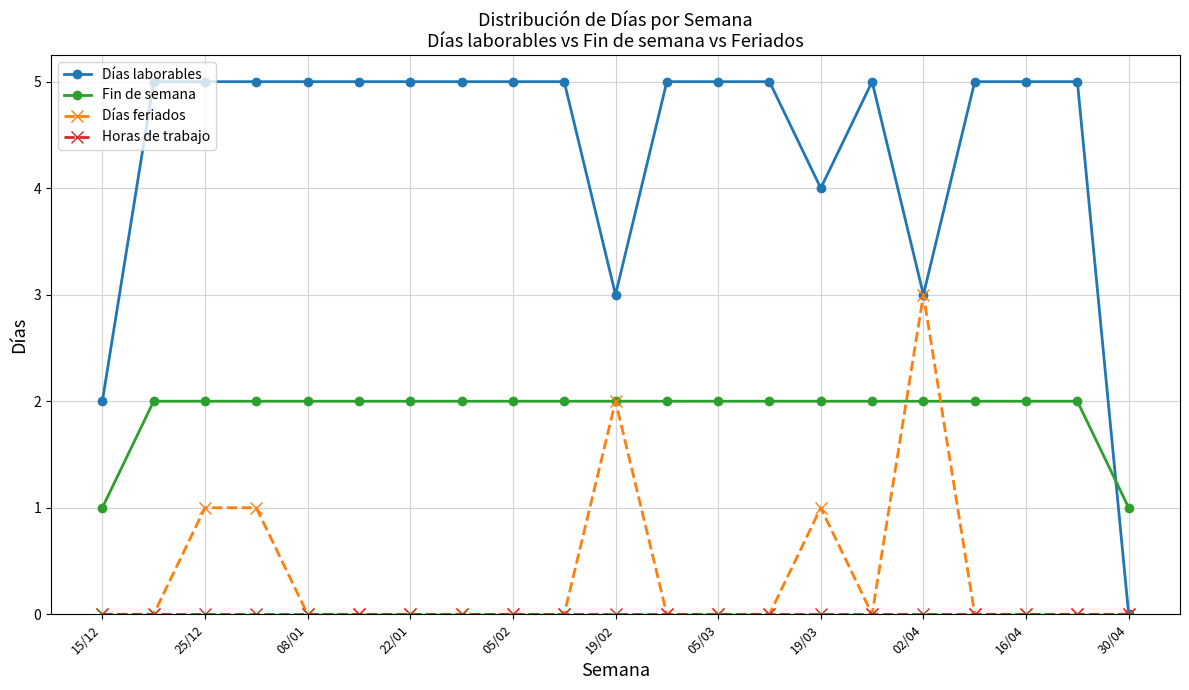

Which series has the largest range (max minus min)?

Días laborables